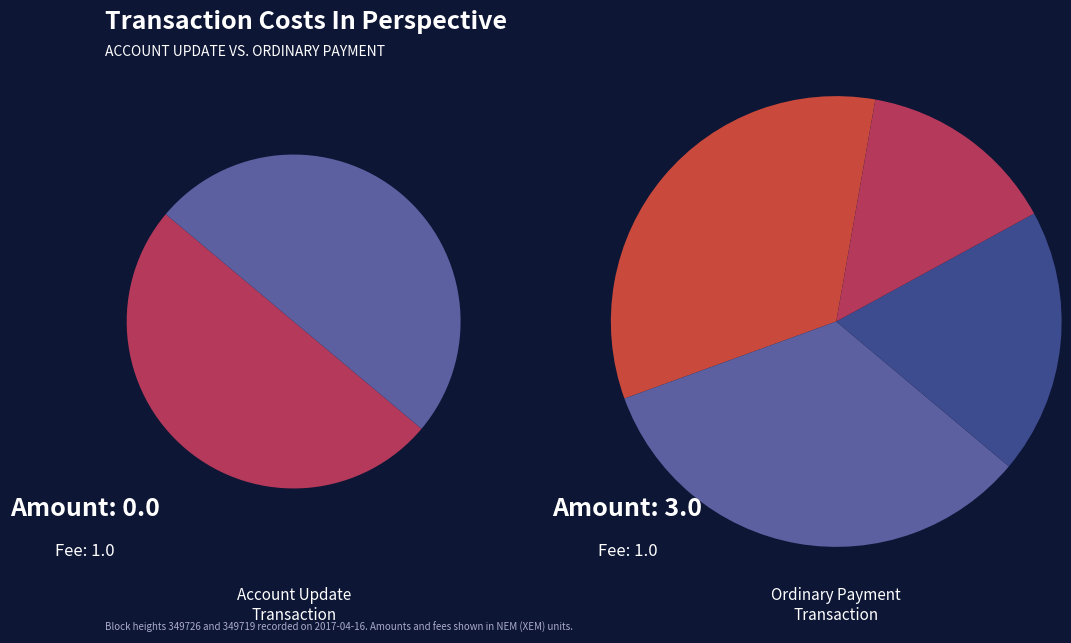

True or false: 349726 accounts for 50% of the total.

True